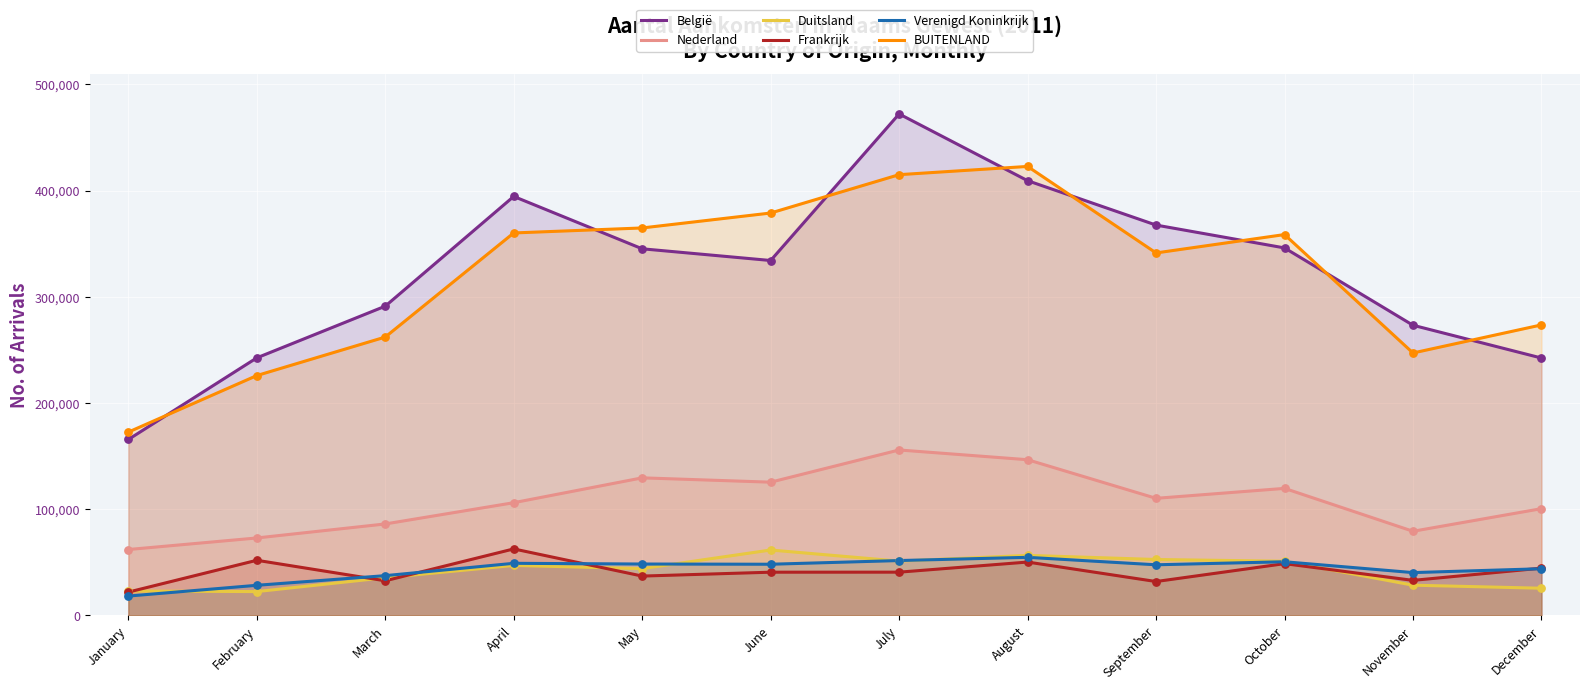

What are all the series names shown in the legend?

België, Nederland, Duitsland, Frankrijk, Verenigd Koninkrijk, BUITENLAND